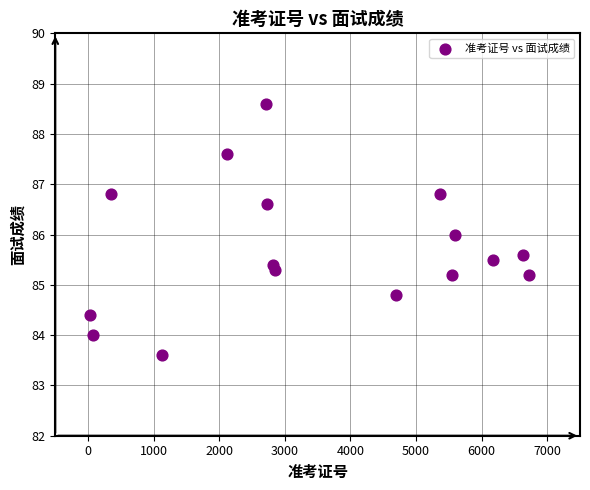

What is the range of Y values (max minus min)?

5.0